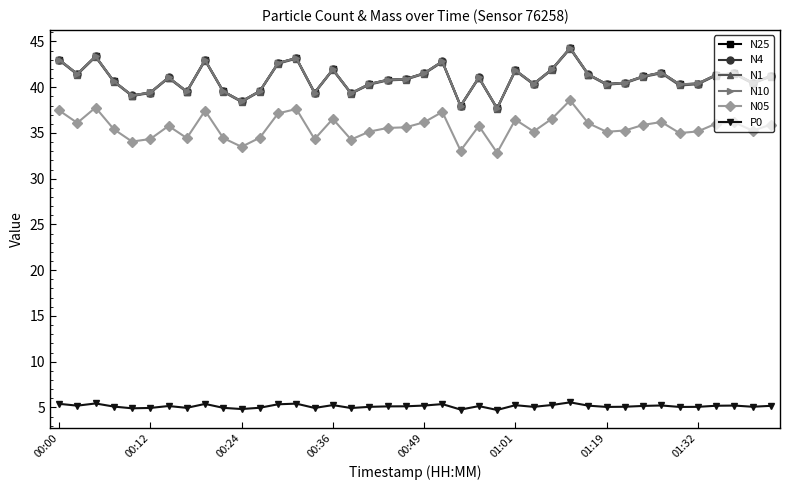

True or false: N1 has more than 0 interior local peaks.

True